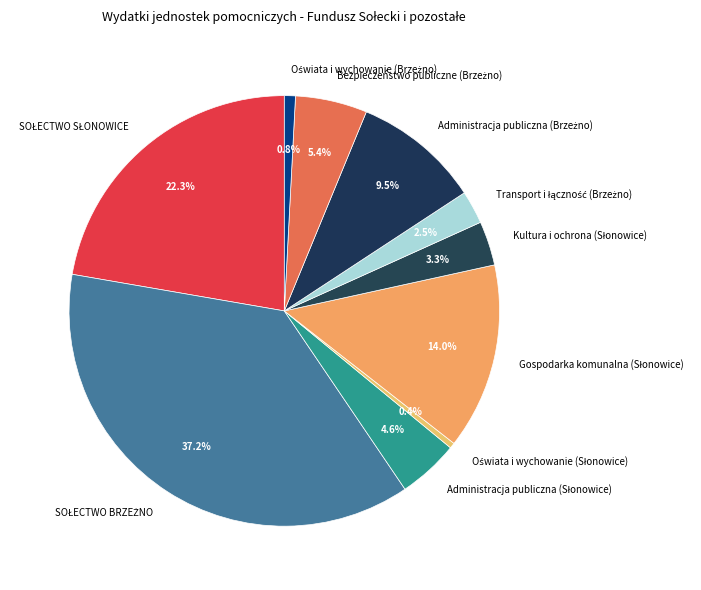

Is there any slice that represents more than half of the pie?

No